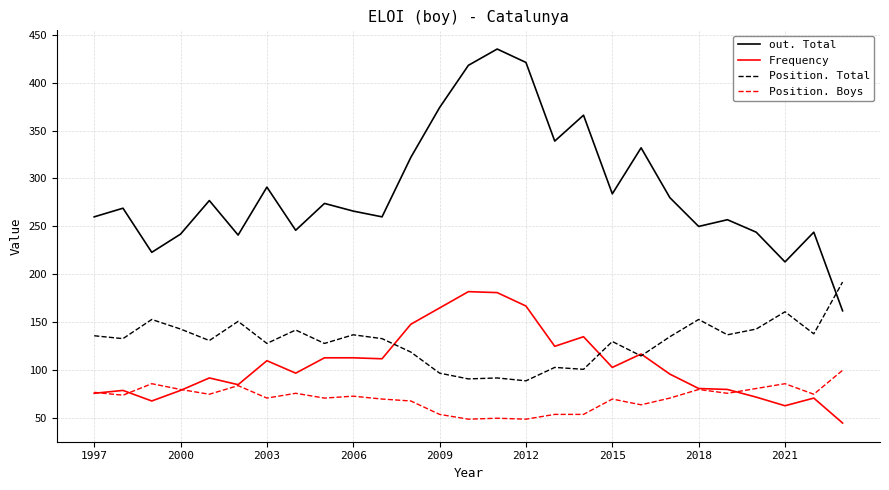

Which series has the largest total across all categories?

out. Total